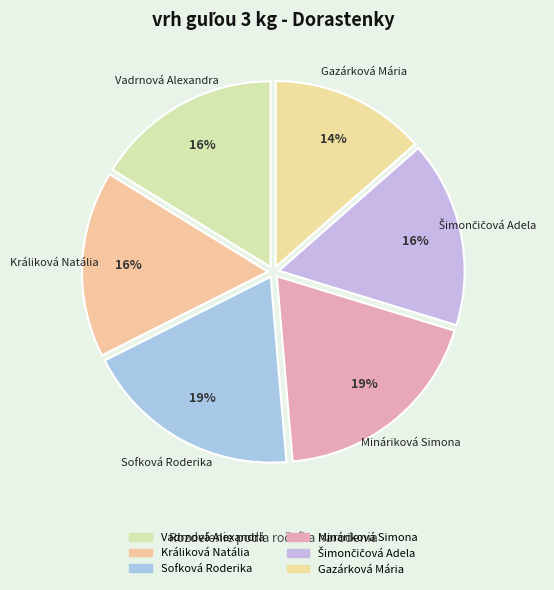

Which category has the biggest portion of the pie?

Sofková Roderika